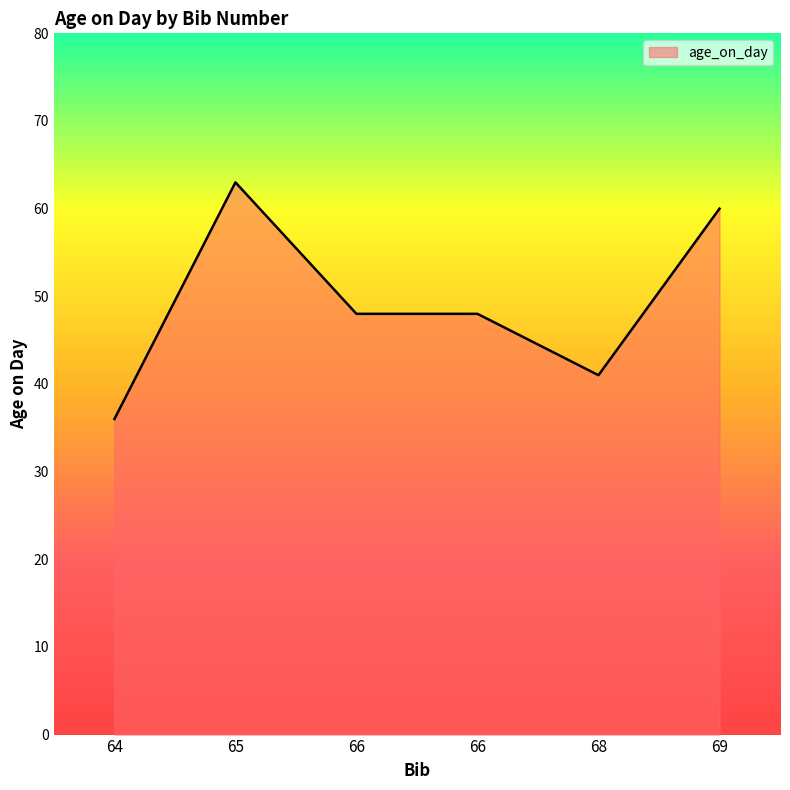

How many points are higher than both their immediate neighbors (excluding endpoints)?

1